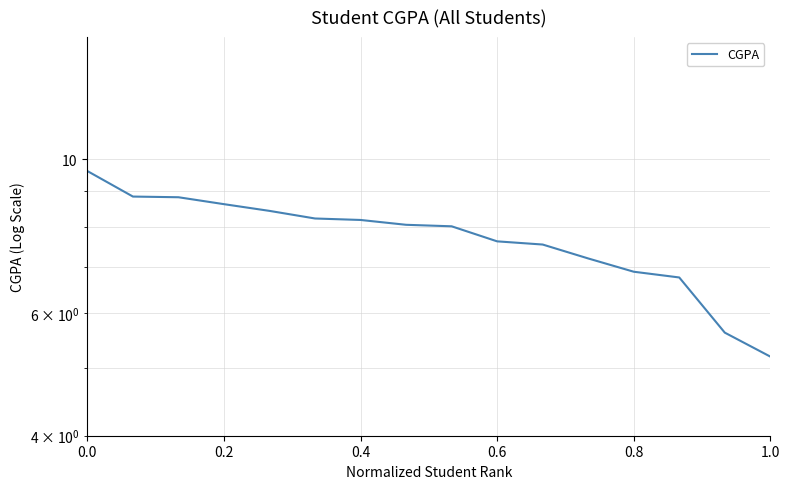

What is the ratio of the value at 0.8 to the value at 0.6?

0.9